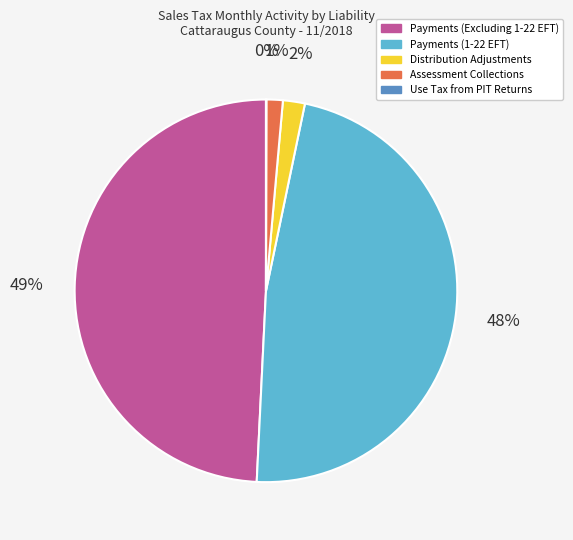

To the nearest percent, what portion does Payments (1-22 EFT) represent?

48%